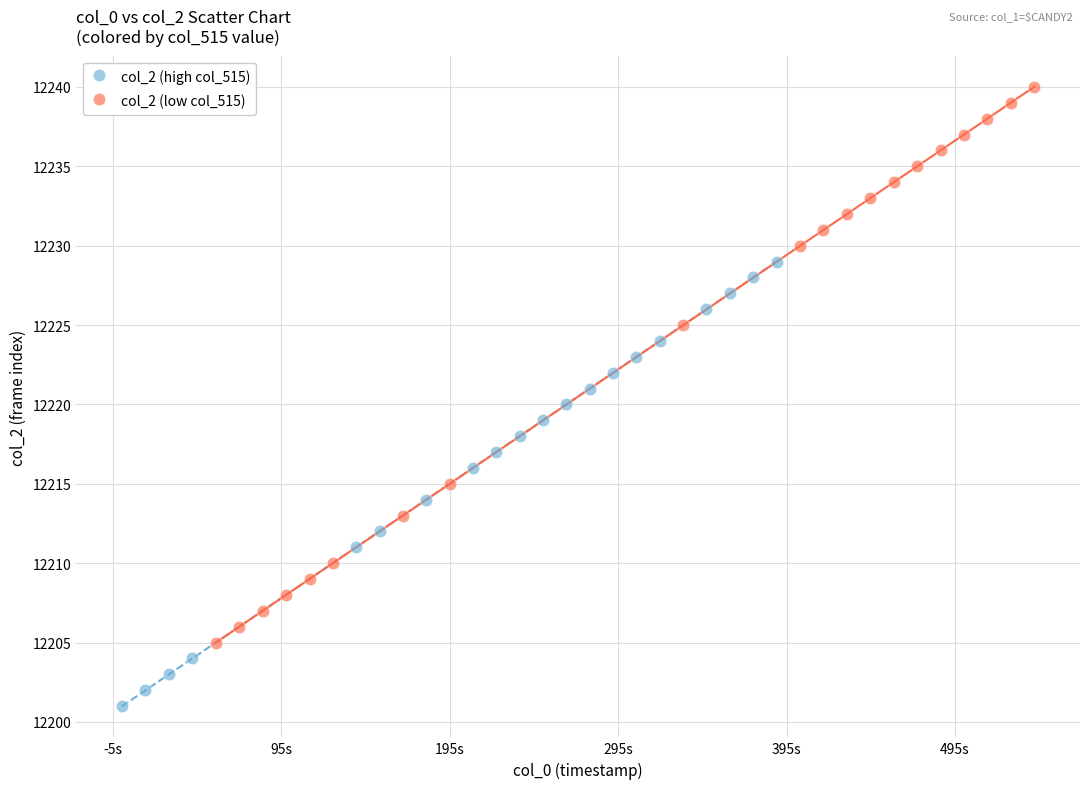

Which series reaches the maximum Y coordinate?

col_2 (low col_515)